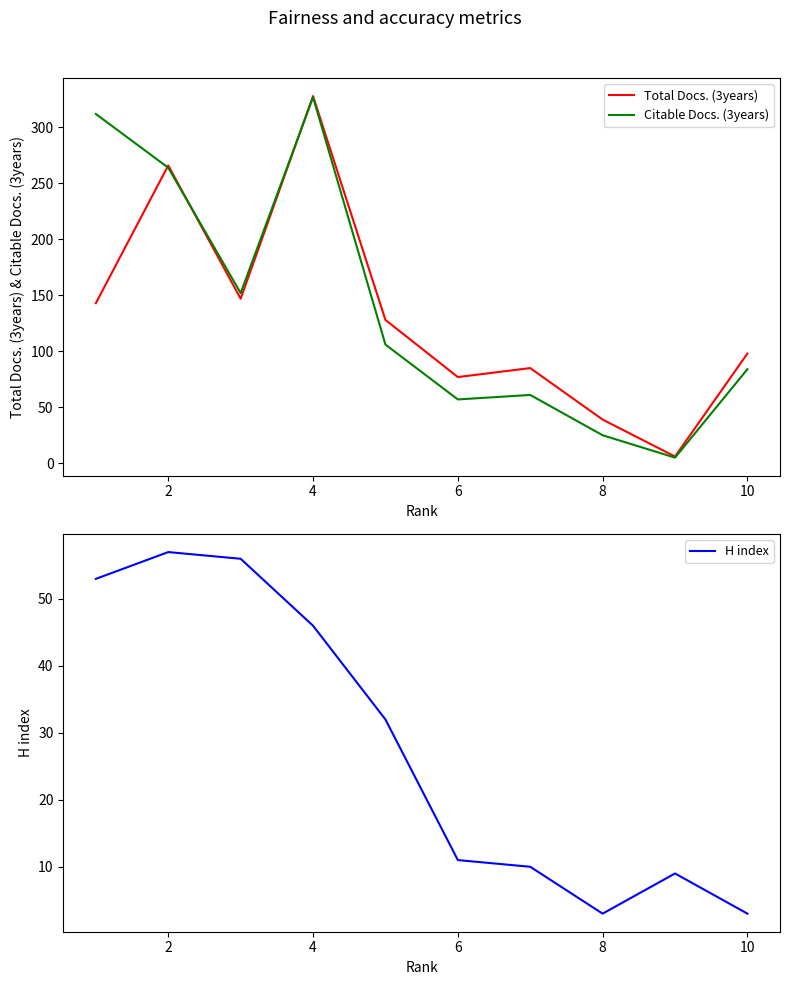

What is the highest value of the Total Docs. (3years) series?

328